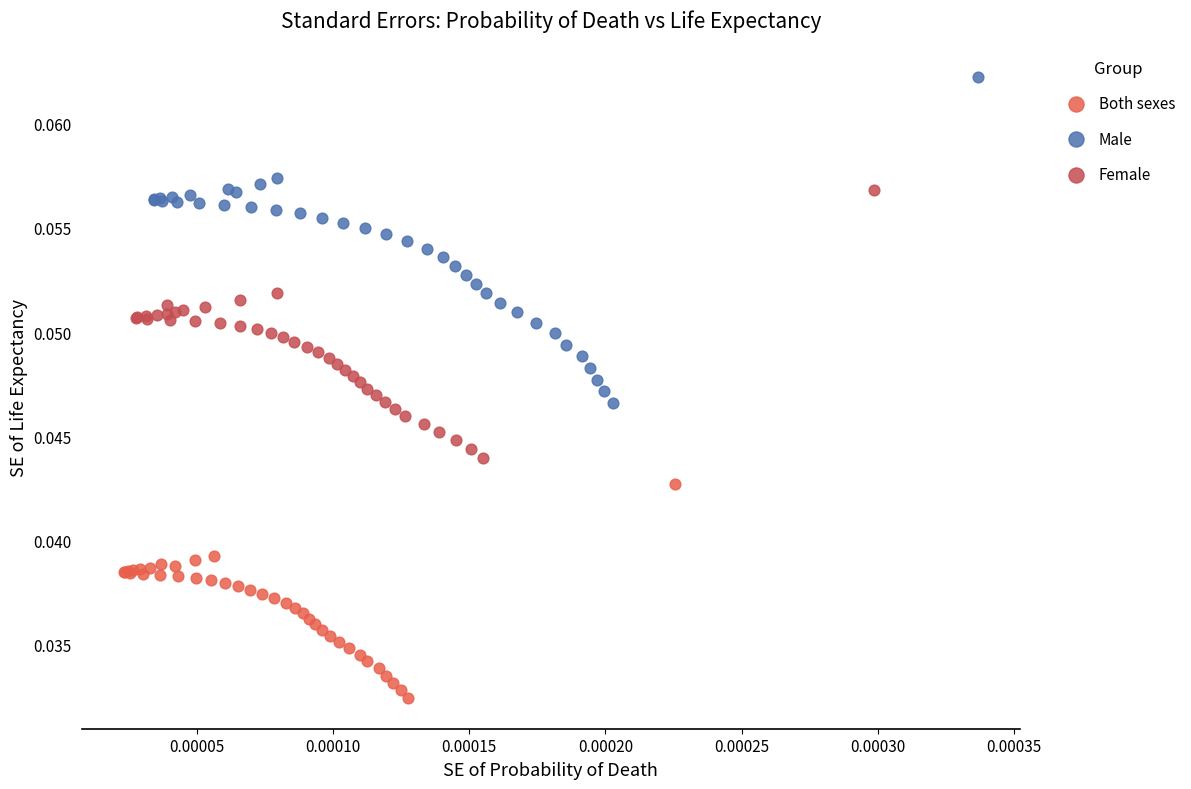

Which series contains the highest Y value?

Male